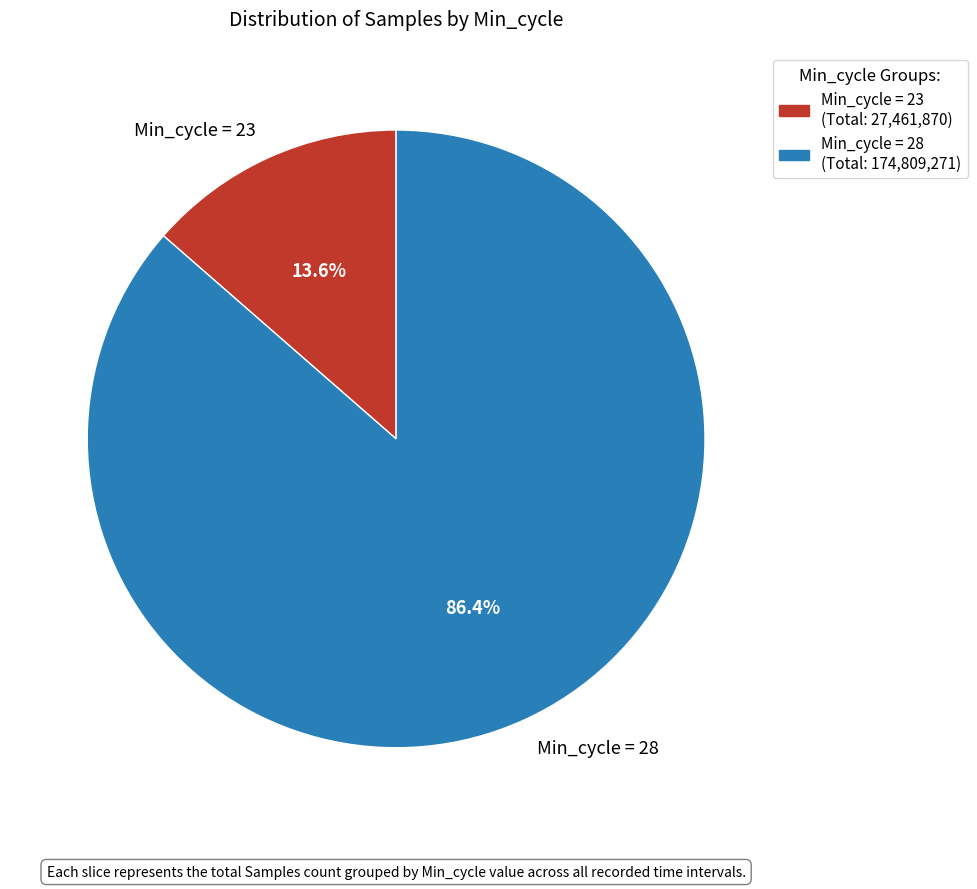

What is the ratio of the value at Min_cycle = 28 to the value at Min_cycle = 23?

6.4